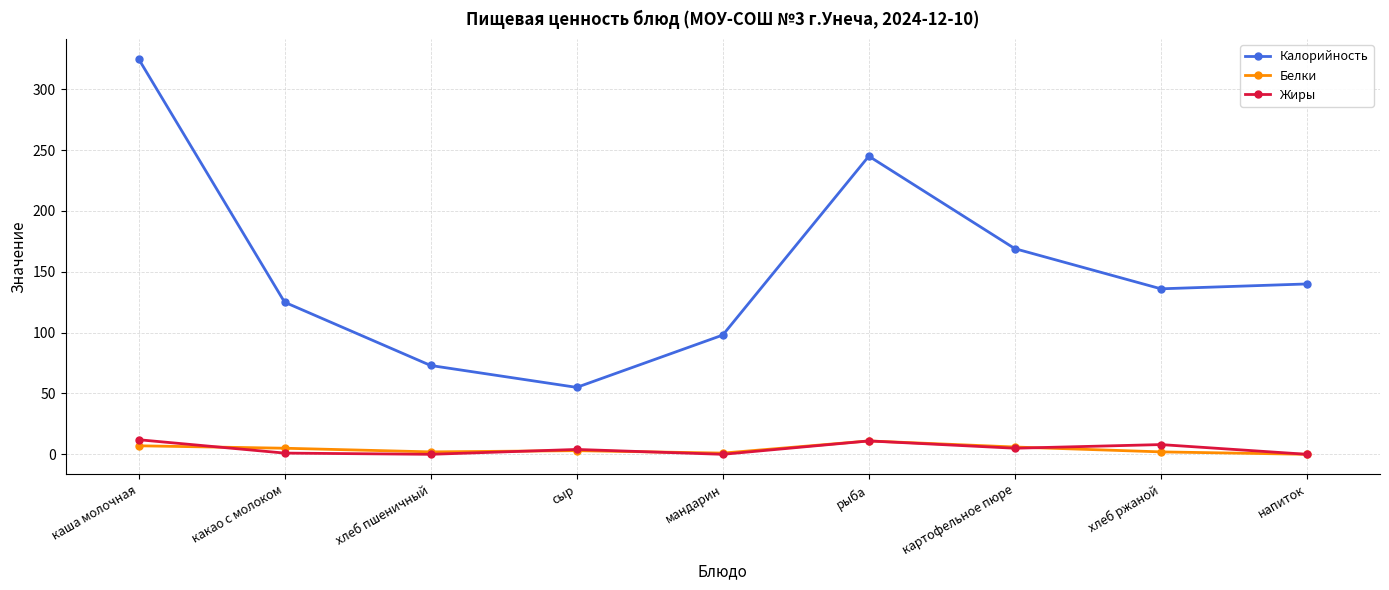

Which category has the highest value in the Калорийность series?

каша молочная